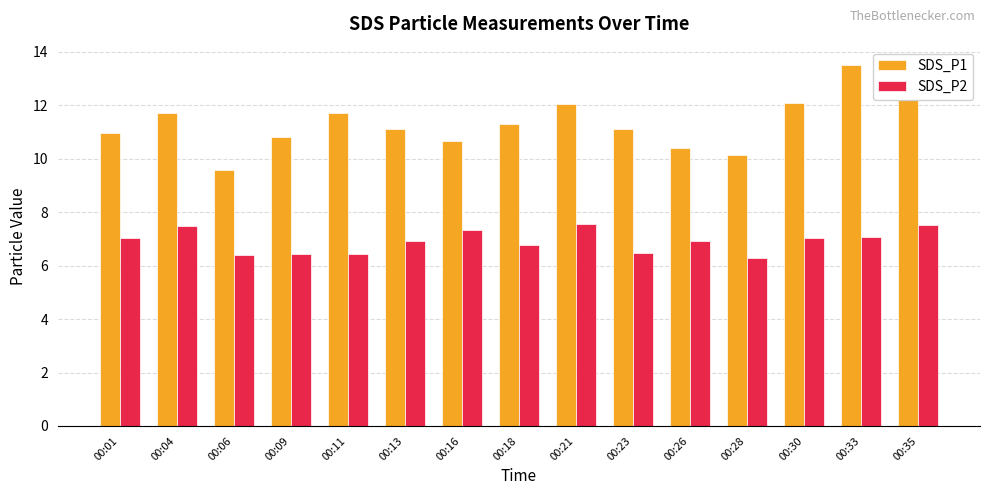

How many data points does each series have?

15